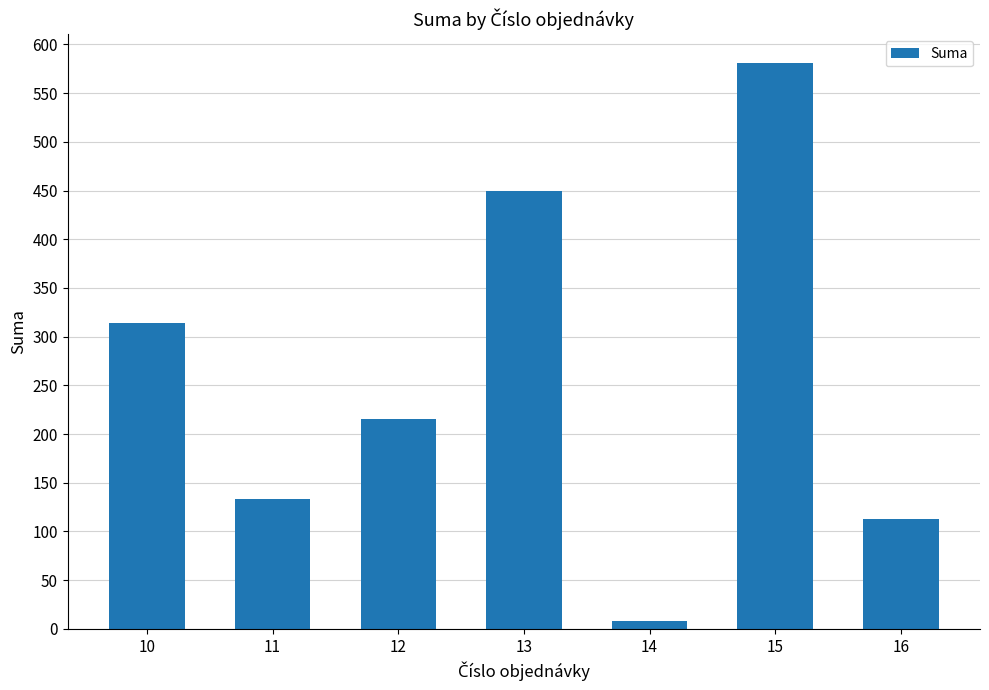

Does the chart contain any negative values?

No